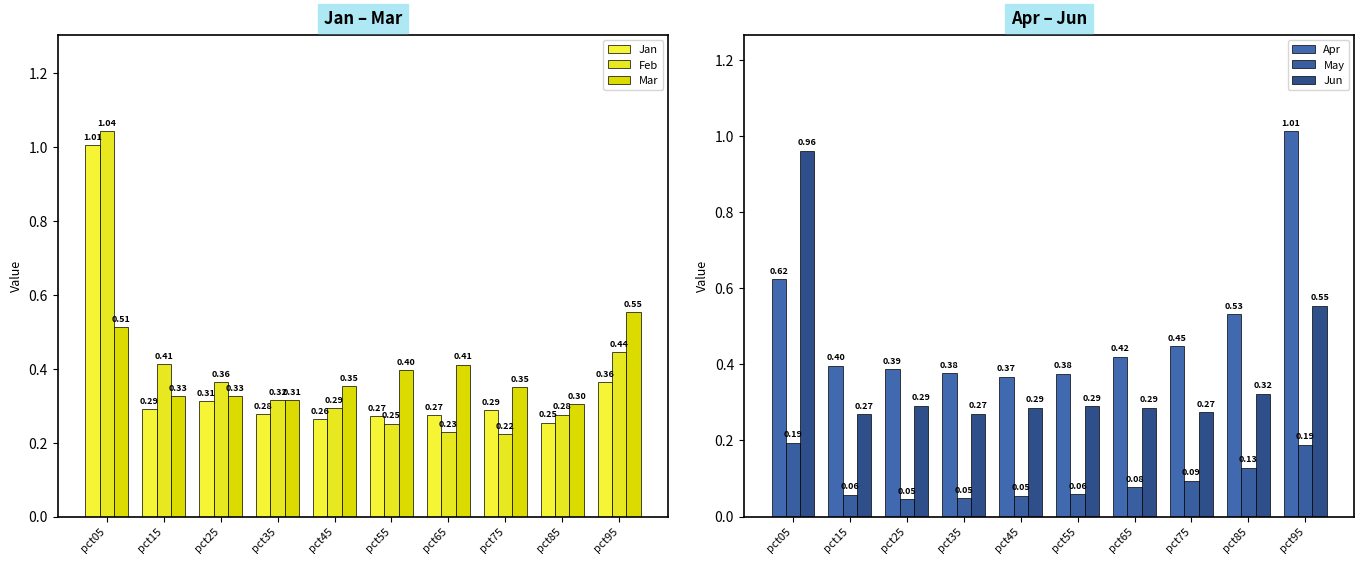

What is the difference between the maximum and minimum values in the Mar series?

0.2